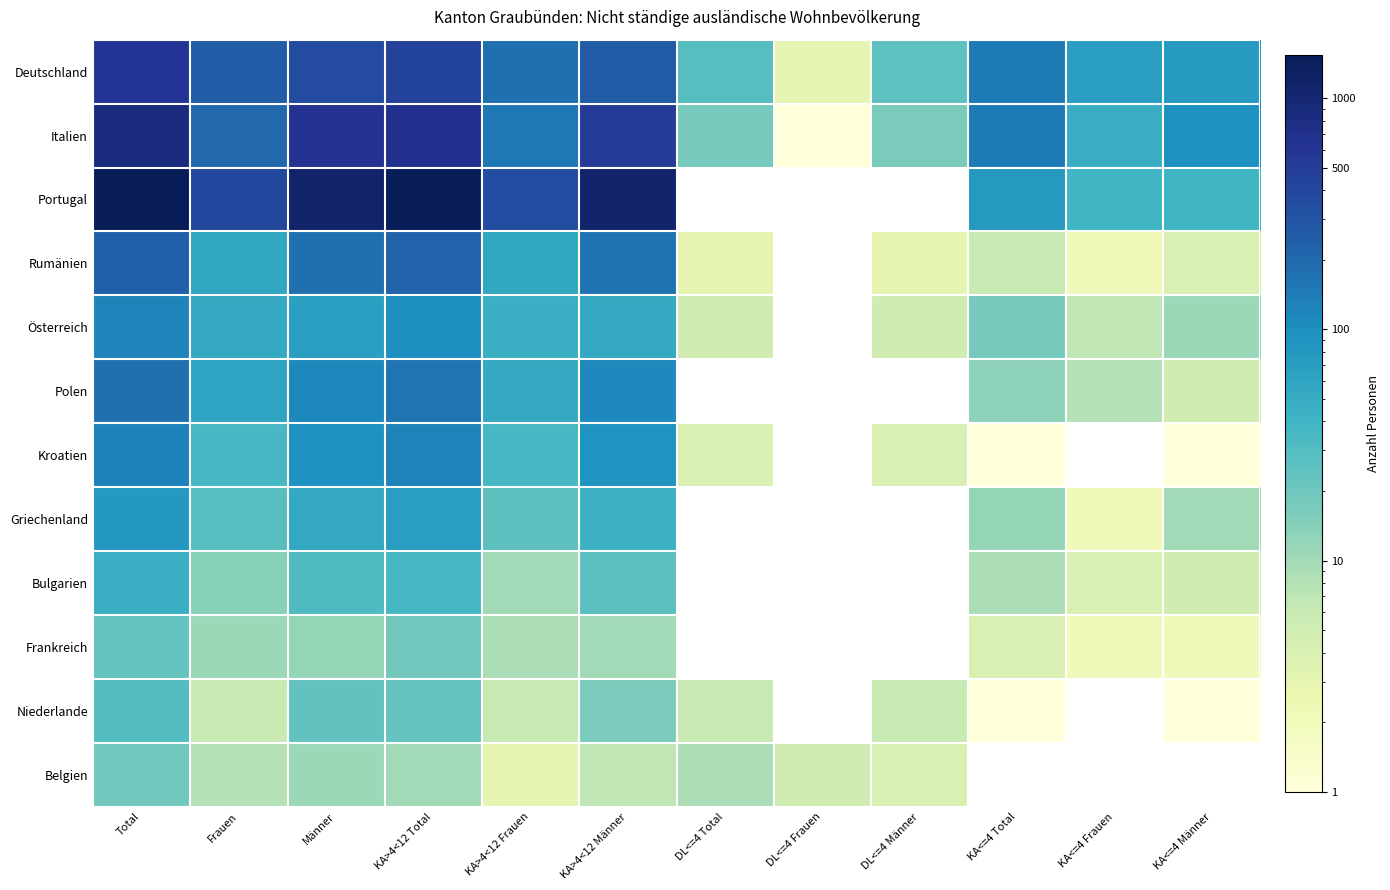

What is the difference between the second highest and minimum values in the Deutschland series?

433.0